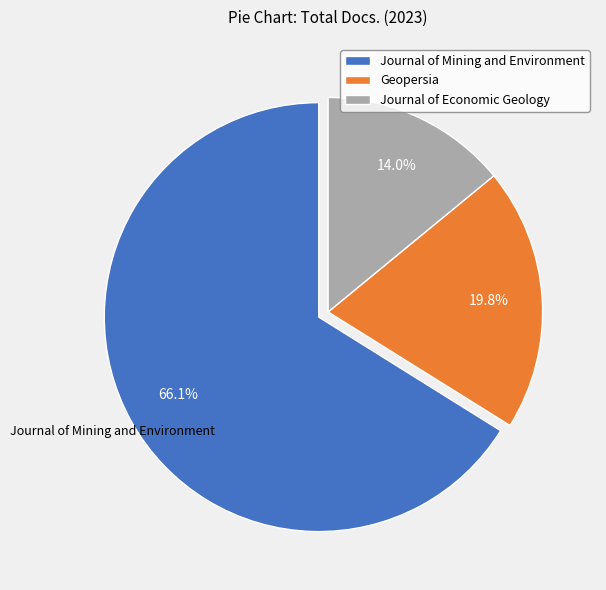

How many segments does this pie chart have?

3